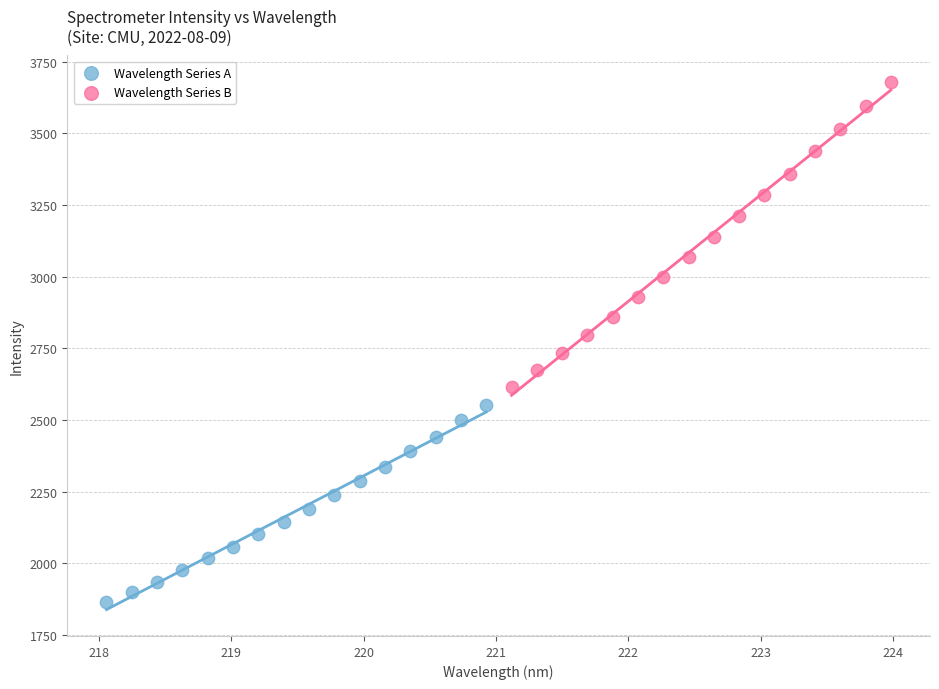

Which series contains the lowest Y value?

Wavelength Series A